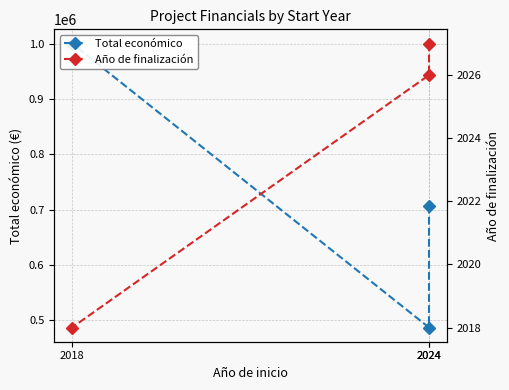

Is it true that Total económico equals 1040692 at 2024?

False